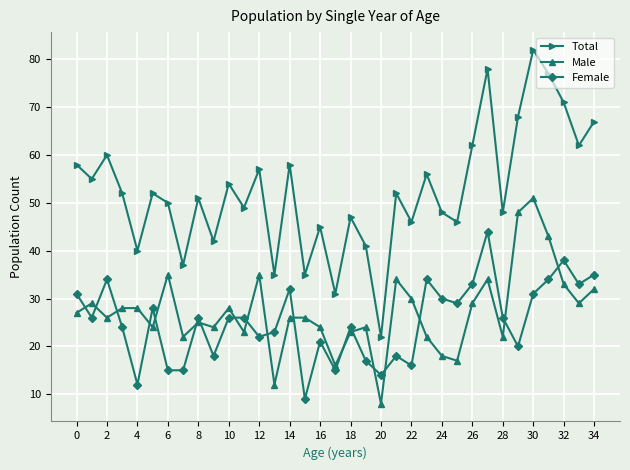

What is the maximum value shown in the chart?

82